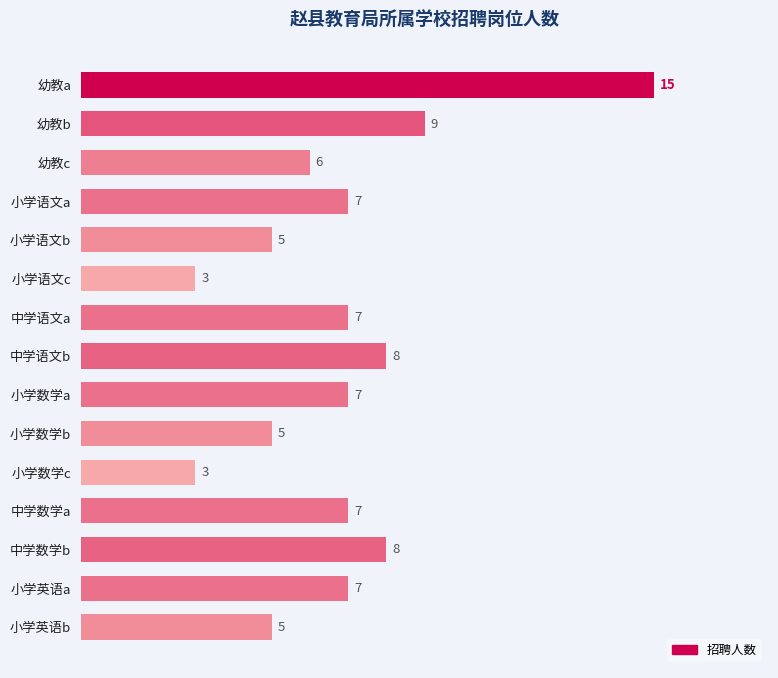

Reading top to bottom, extract all data points from this chart.

15	9	6	7	5	3	7	8	7	5	3	7	8	7	5